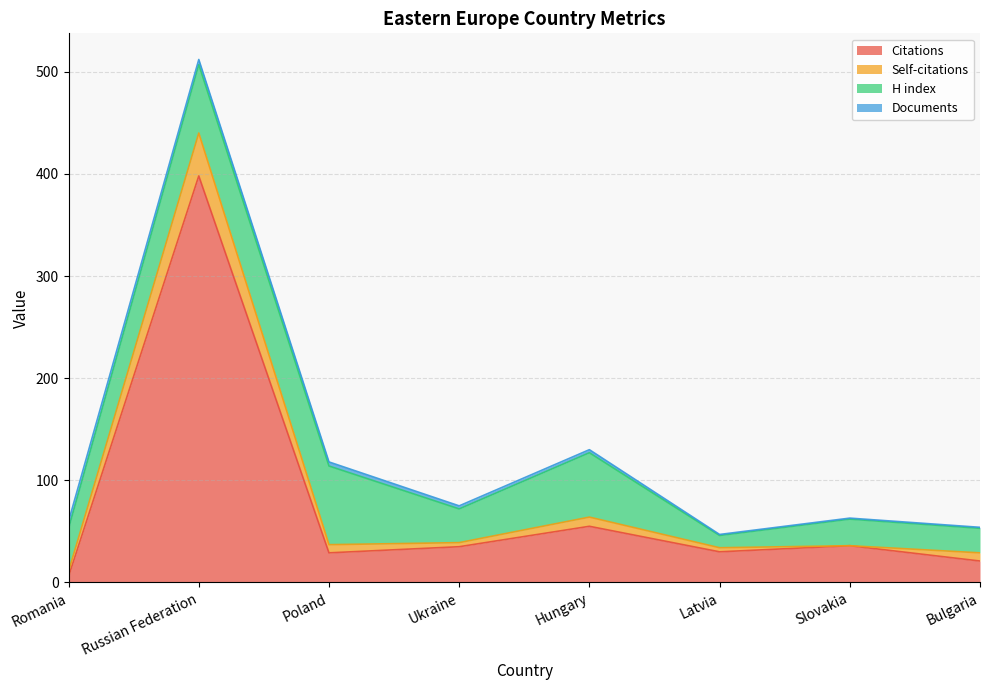

True or false: Self-citations and Citations cross at least once.

False